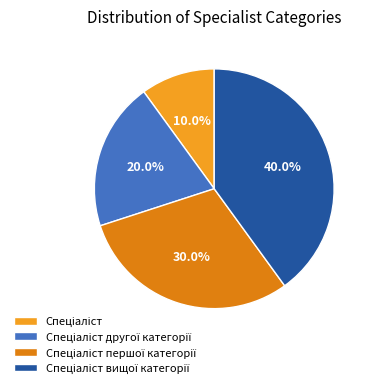

Is there a majority slice in this chart?

No